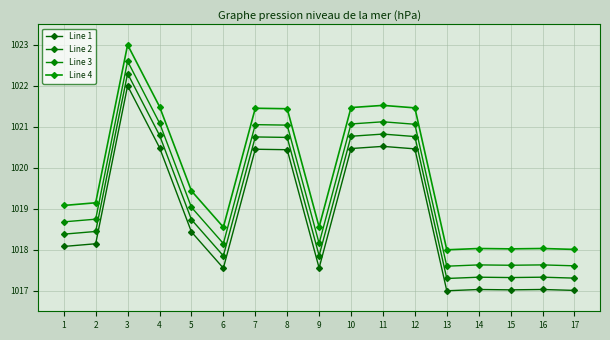

How many distinct data groups are displayed?

4